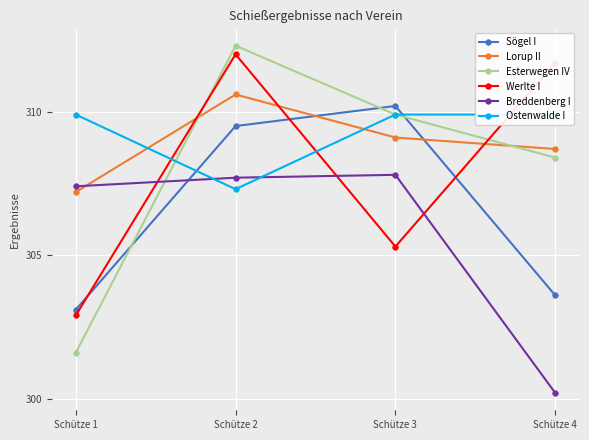

Is the value of Lorup II at Schütze 3 greater than the value of Esterwegen IV at Schütze 4?

Yes